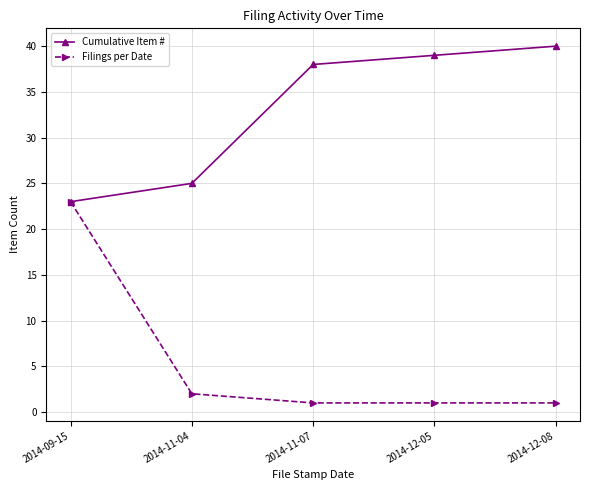

What is the label of the 4th point from the left?

2014-12-05